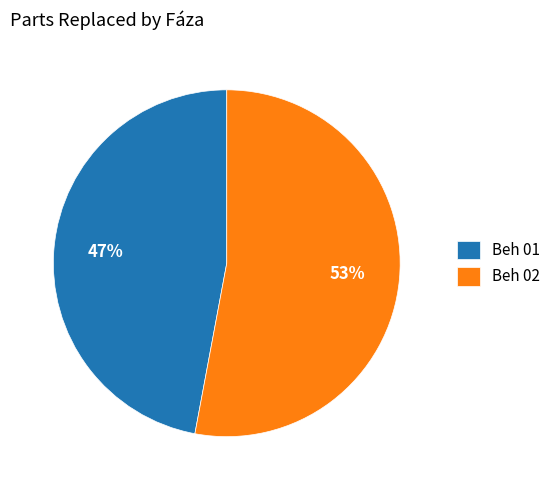

Count the number of slices in the pie.

2